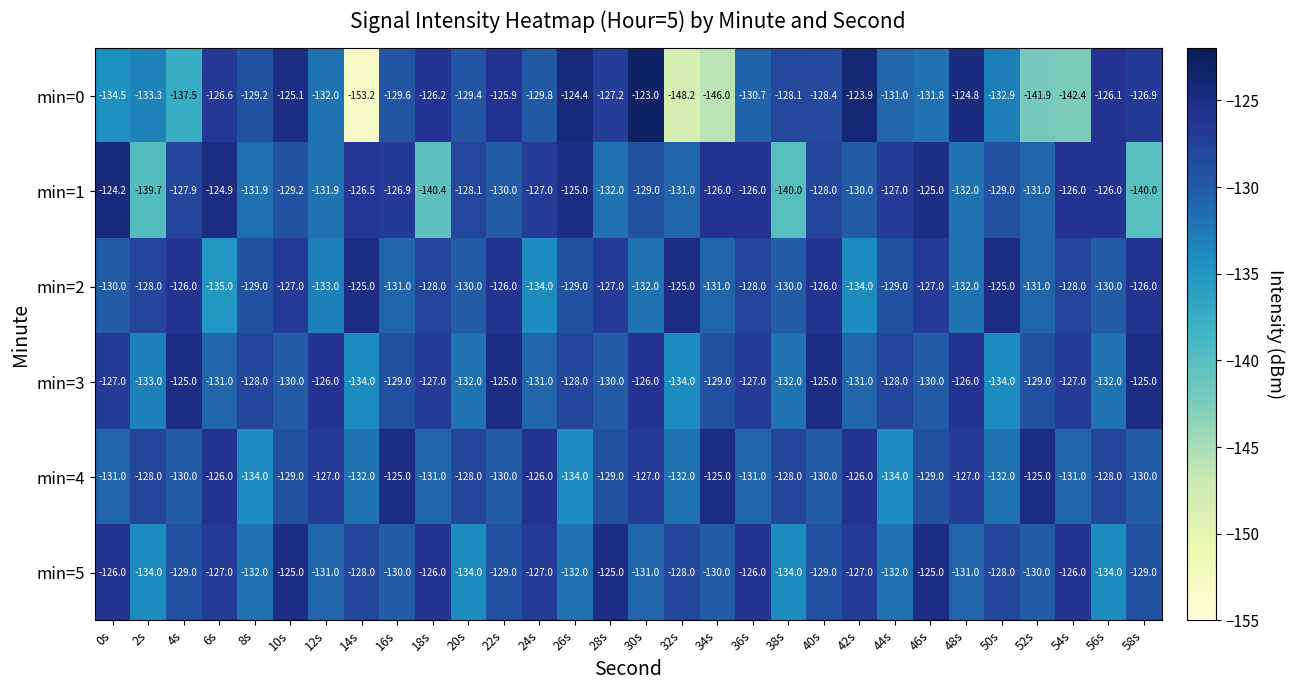

At which category is the sum across all series the highest?

10s